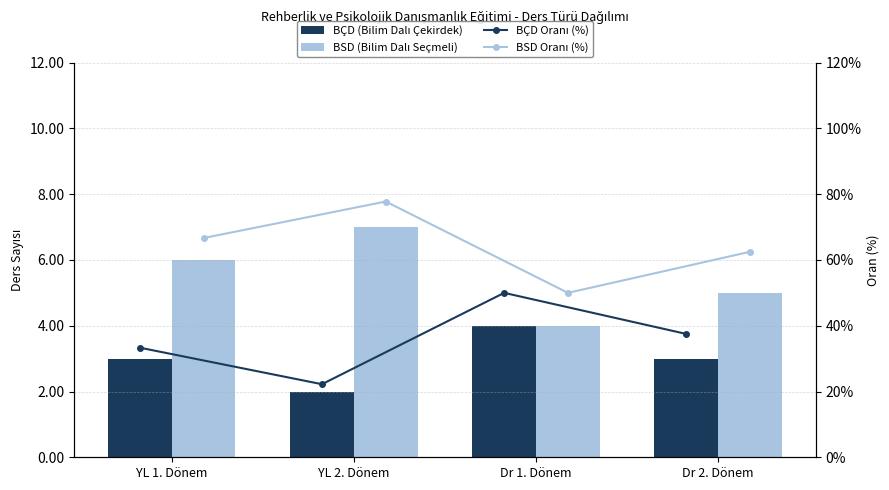

What is the value of the BSD Oranı (%) bar at the 2nd from the left?

77.8